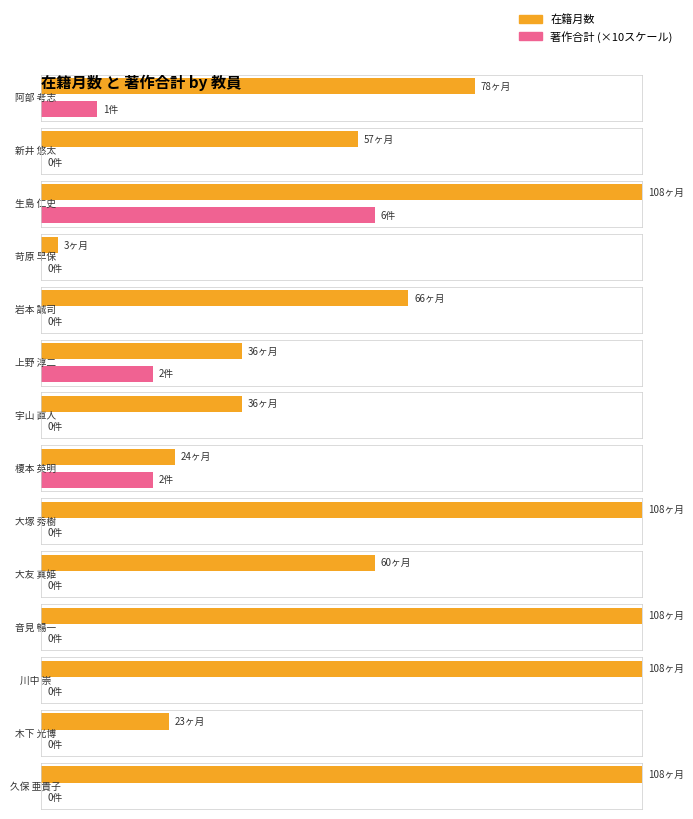

What is the label of the 3rd bar from the left?

生島 仁史